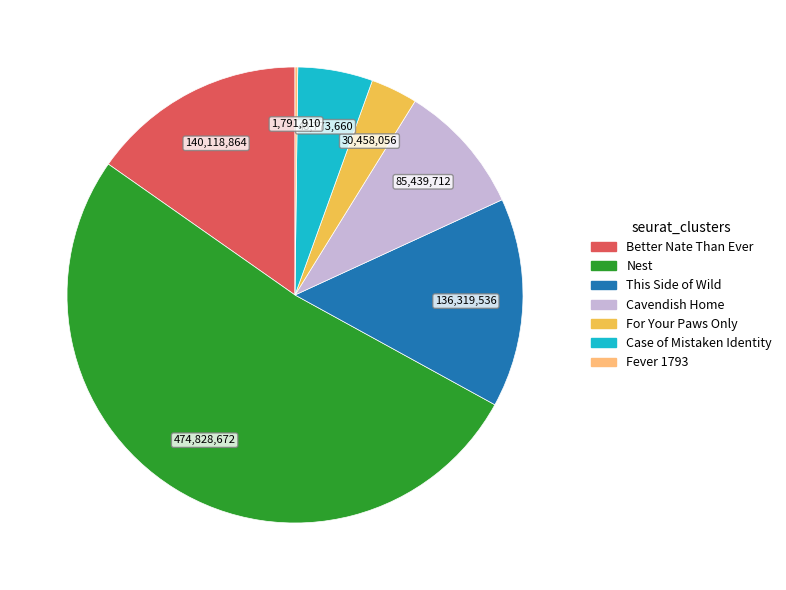

Is there any slice that represents more than half of the pie?

Yes